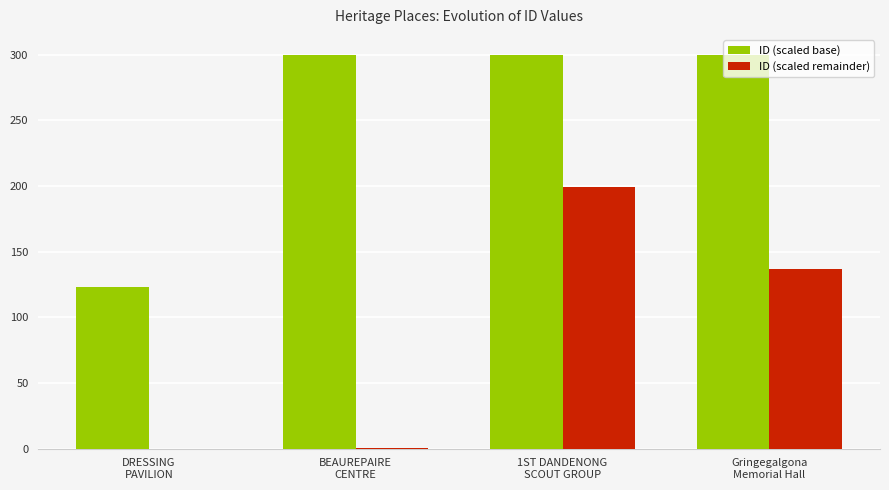

What is the spread (max minus min) of values at Gringegalgona
Memorial Hall?

163.5